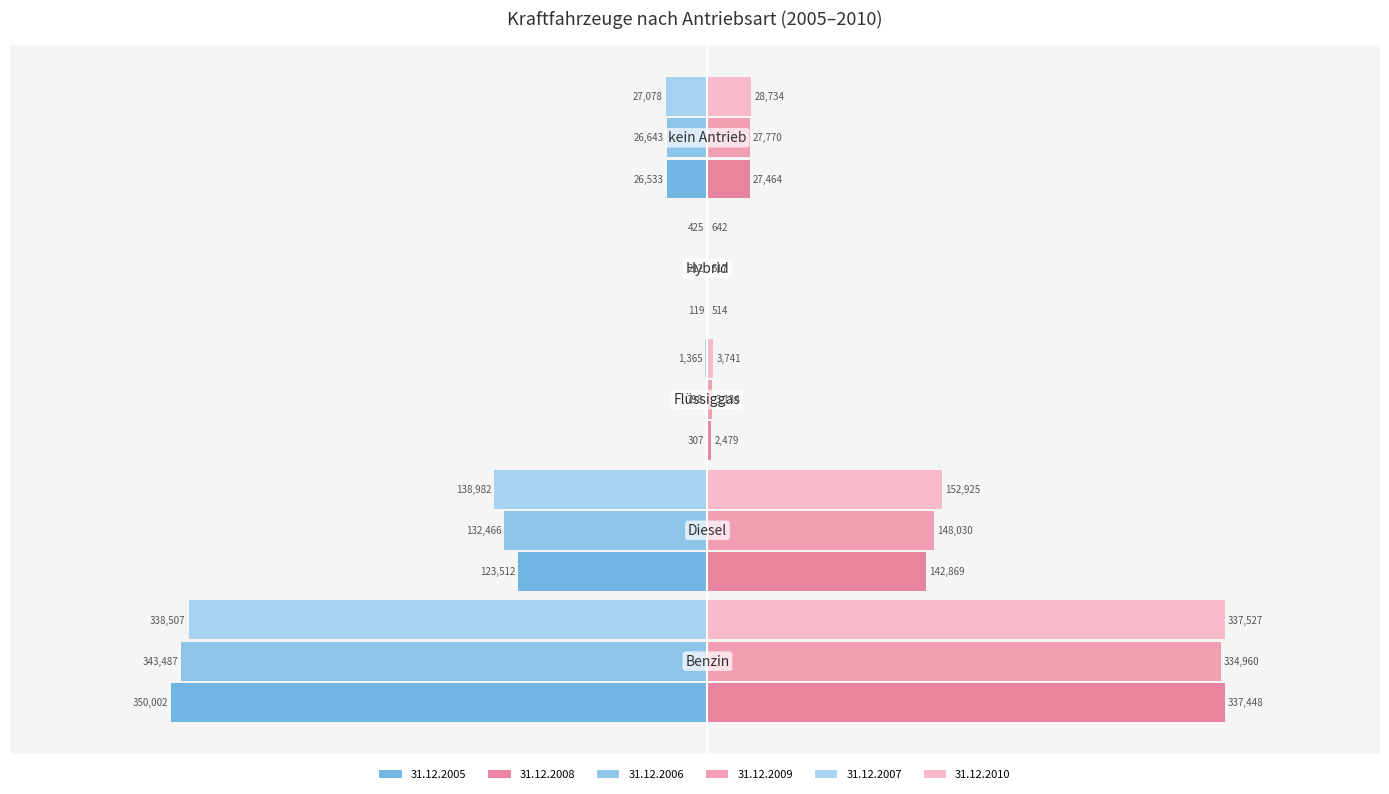

How many categories are shown in the chart?

5